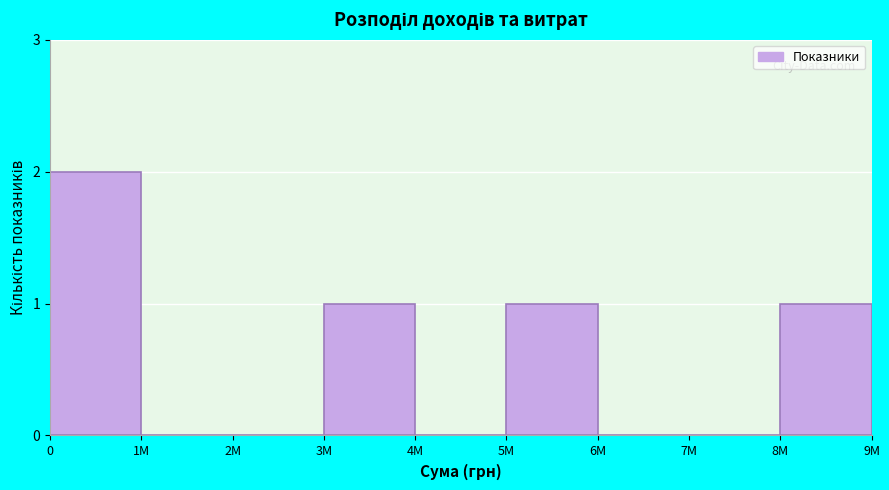

Reading left to right, extract all data points from this chart.

0=2	1M=0	2M=0	3M=1	4M=0	5M=1	6M=0	7M=0	8M=1